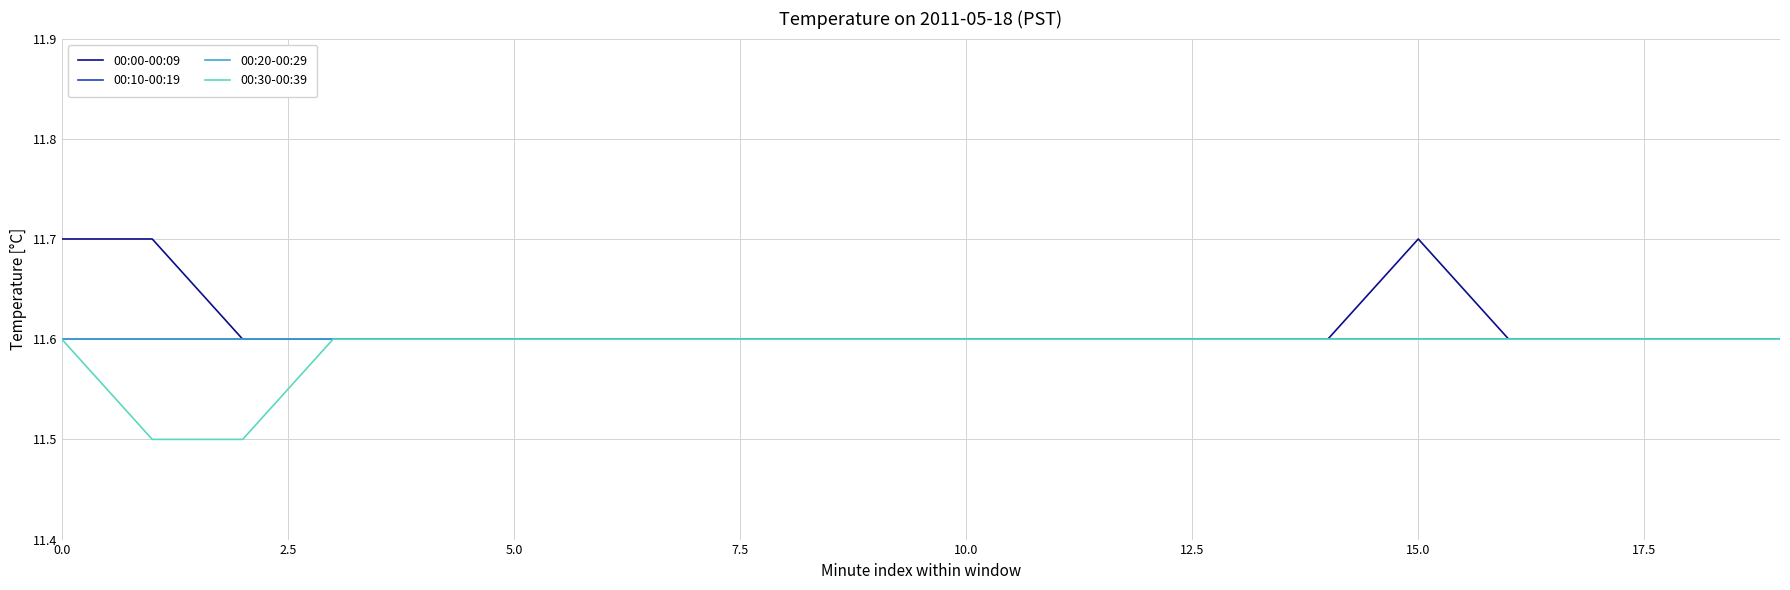

What is the value of the 00:30-00:39 point at the 20th from the left?

11.6